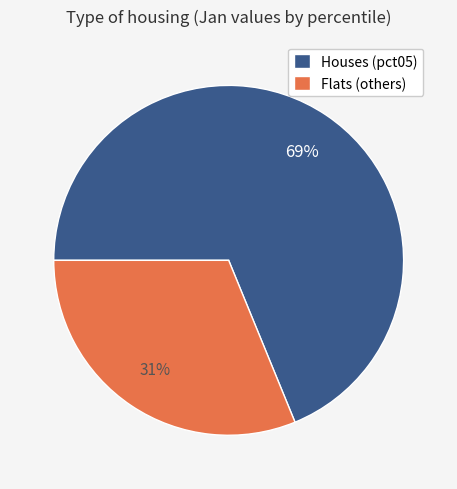

To the nearest percent, what is the difference between the largest and smallest slice percentages?

38%